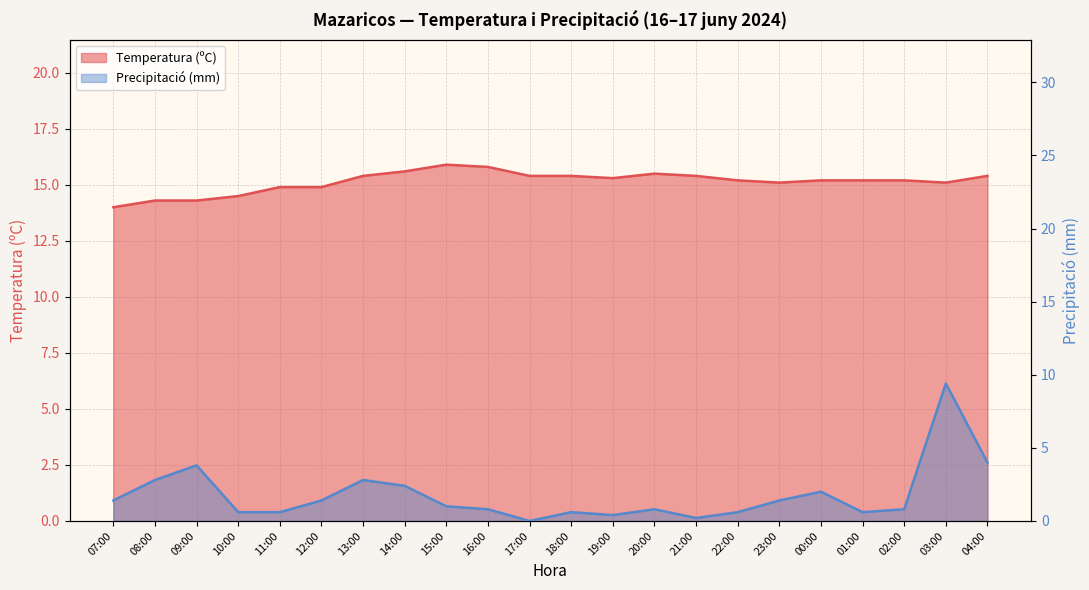

What is the label of the 16th point from the left?

22:00